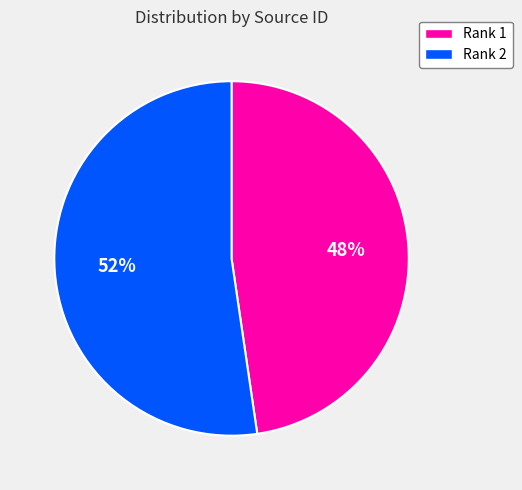

True or false: Rank 2 accounts for 59% of the total.

False